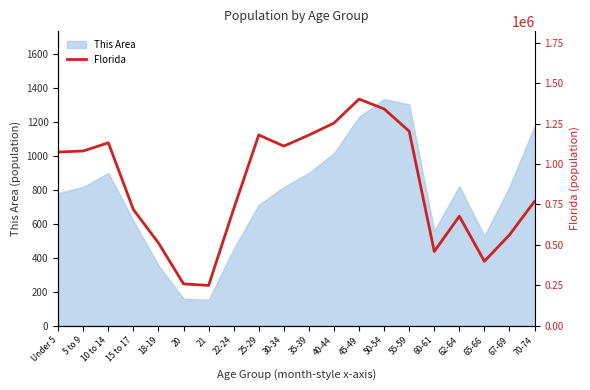

The value at 65-66 is 397917. True or false?

True